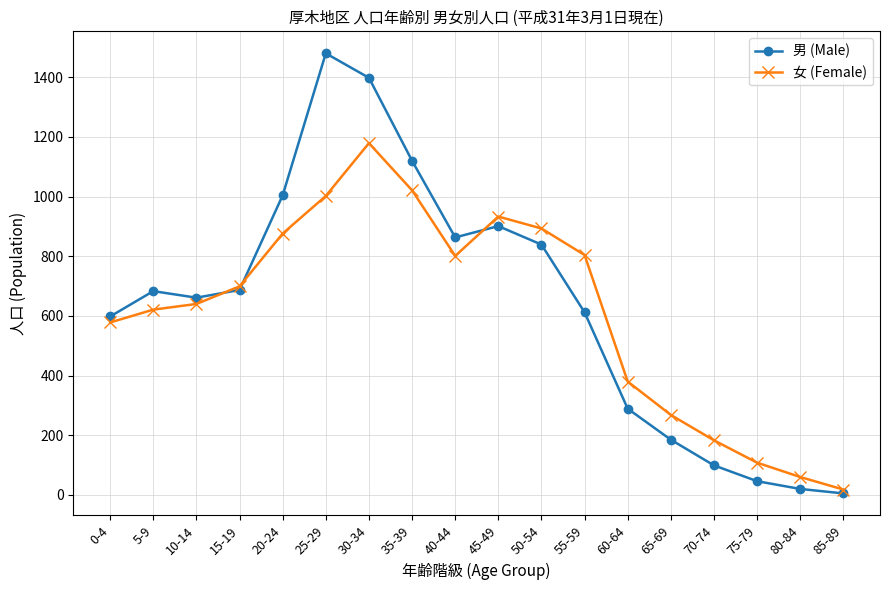

What is the average value of the 男 (Male) series?

638